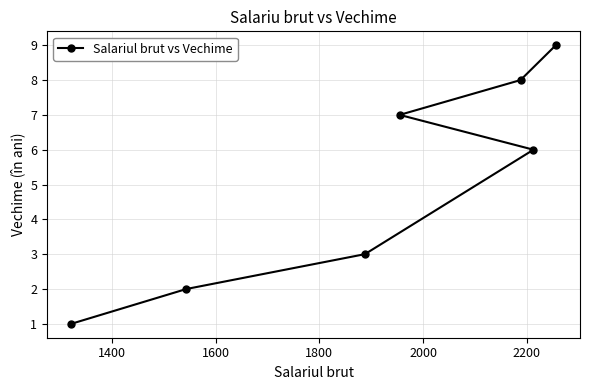

Does the chart have visible grid lines?

Yes